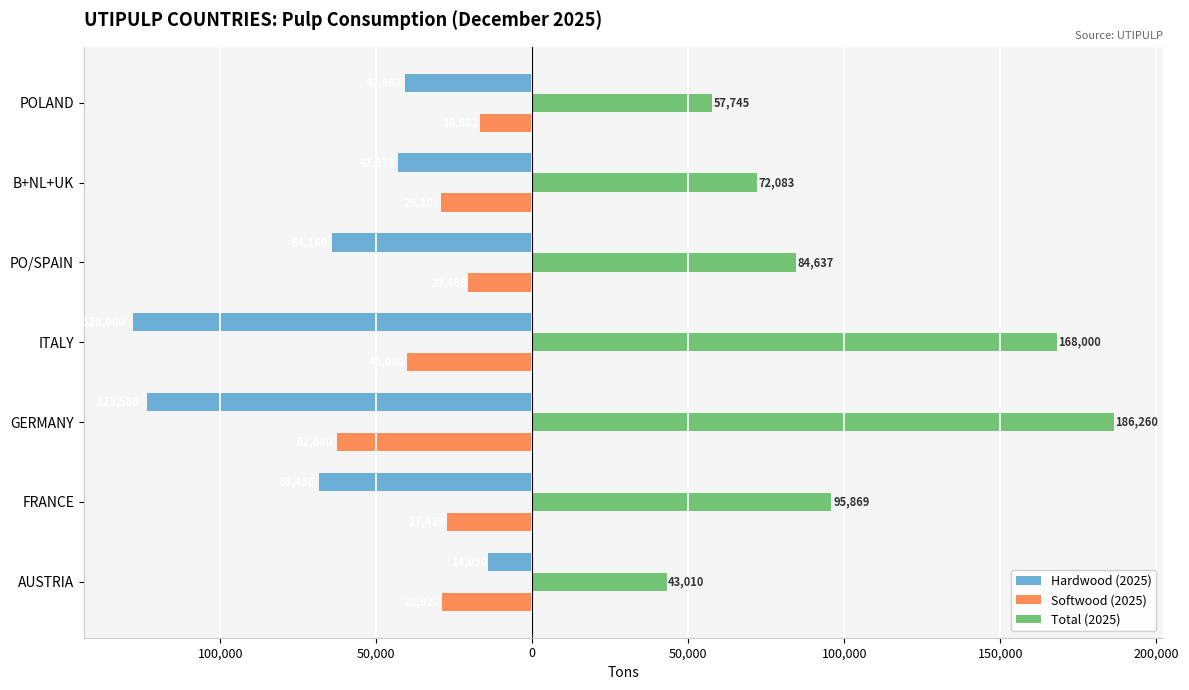

What are all the series names shown in the legend?

Hardwood (2025), Softwood (2025), Total (2025)